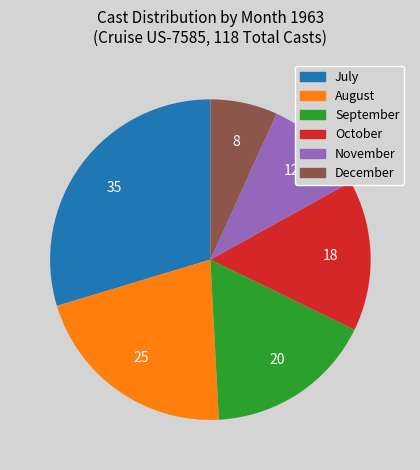

Which category has the biggest portion of the pie?

July